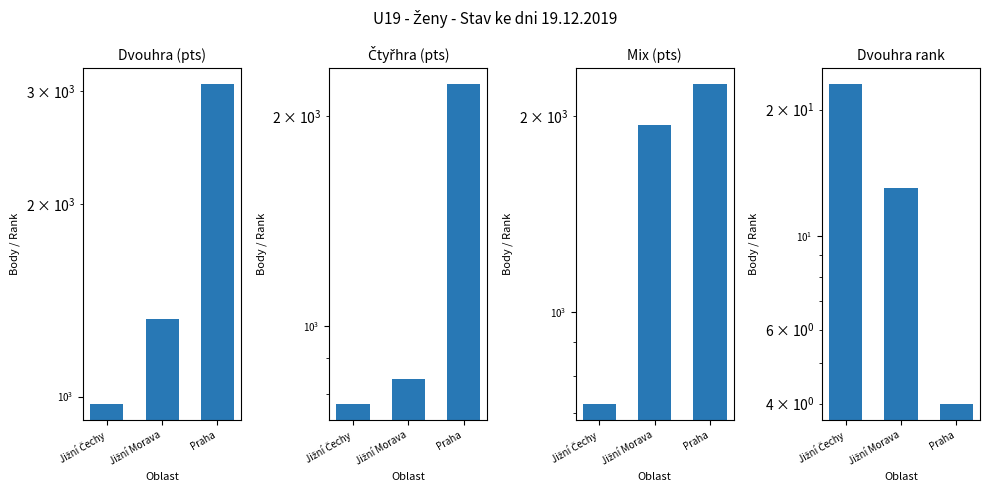

Which series has the largest range (max minus min)?

Dvouhra (pts)